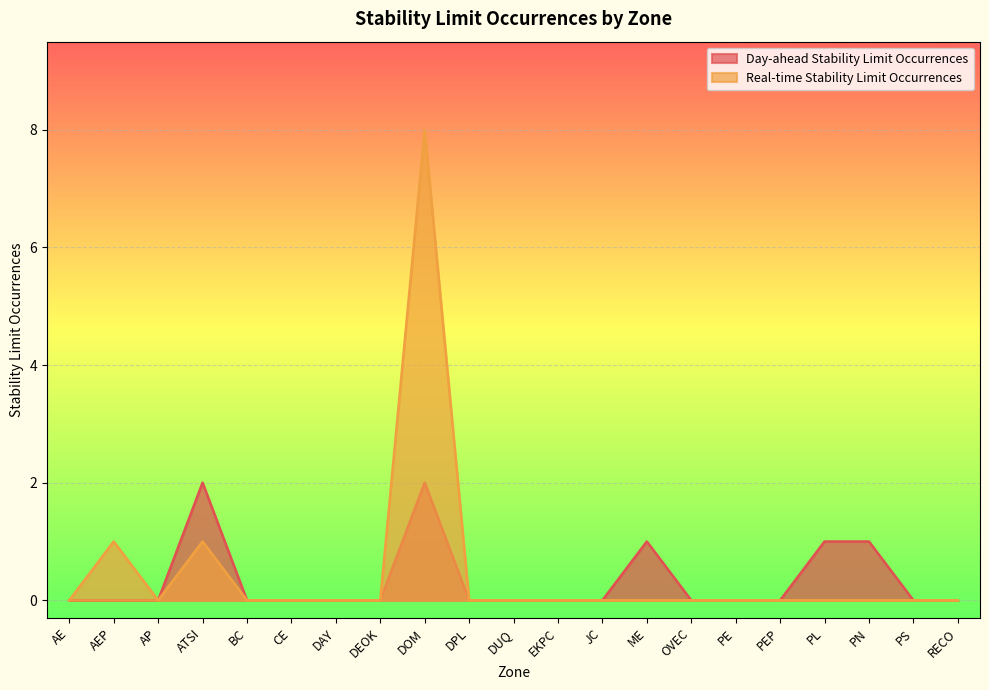

What is the sum of the Day-ahead Stability Limit Occurrences values at PL and DPL?

1